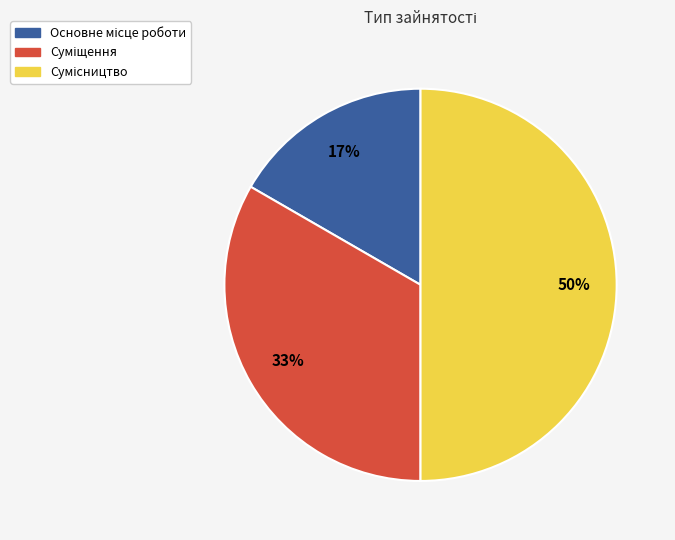

To the nearest percent, what is the average slice percentage?

33%